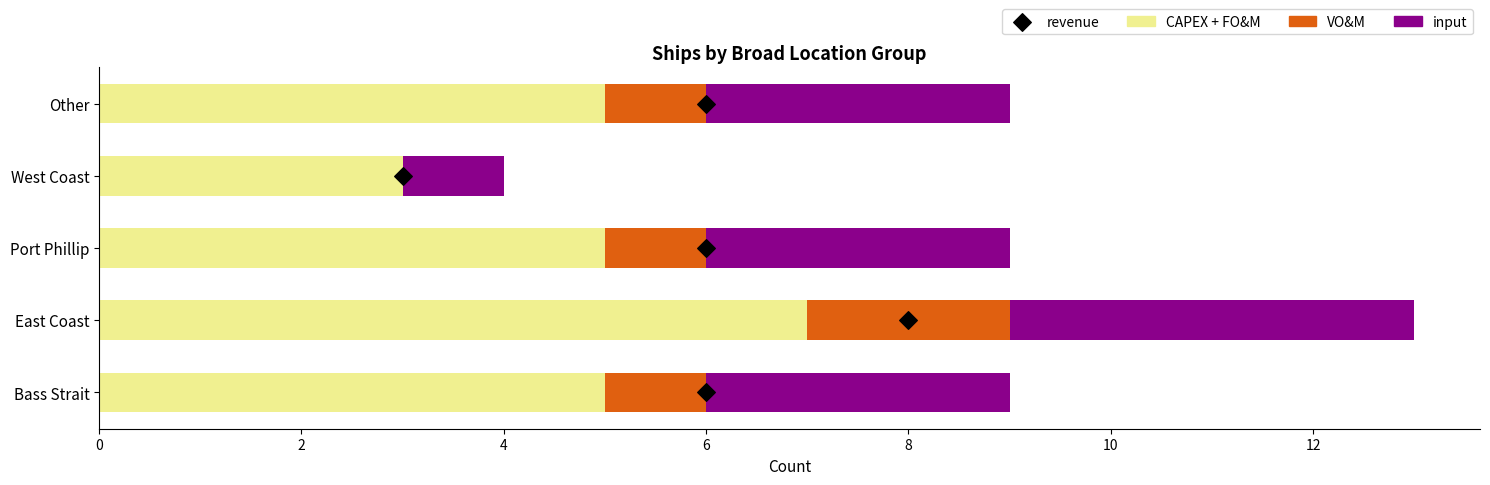

At how many categories does at least one series exceed 1?

5